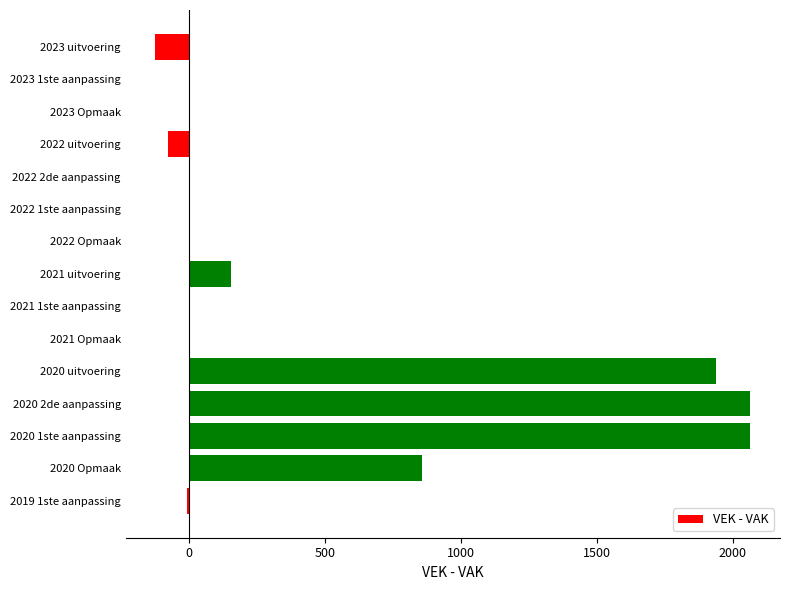

What is the greatest value displayed?

2064